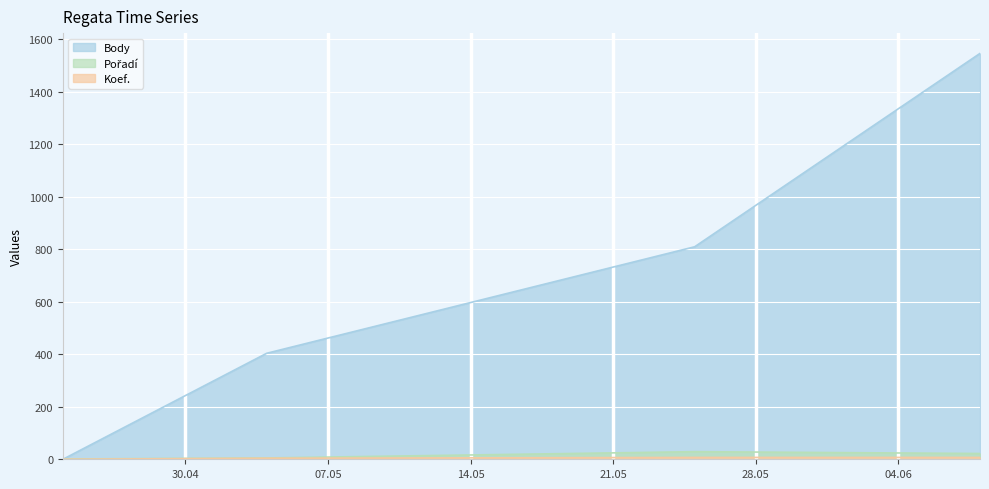

What are all the series names shown in the legend?

Body, Pořadí, Koef.